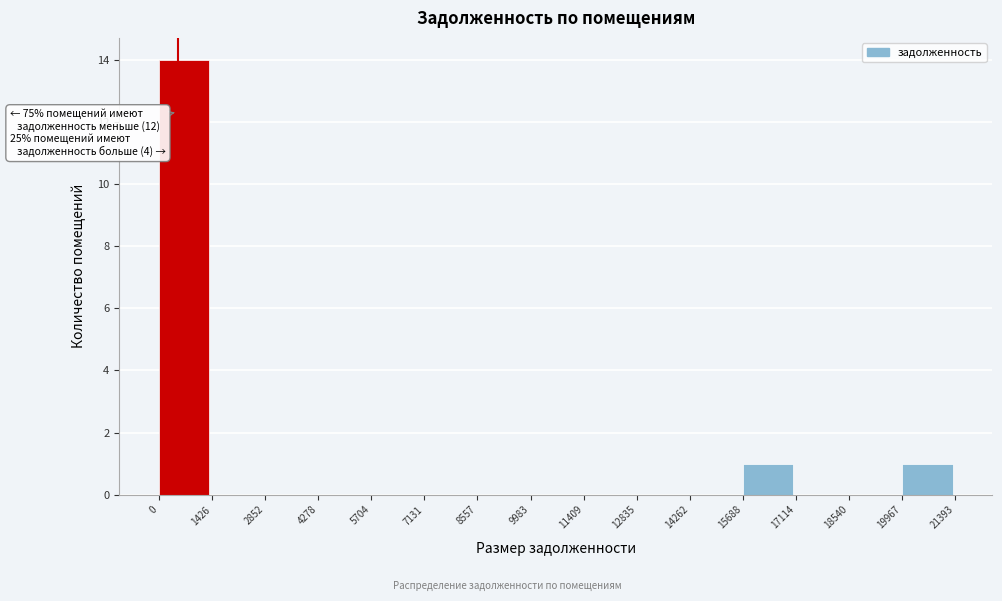

Which range on the x-axis has the tallest bar?

0 to 1426